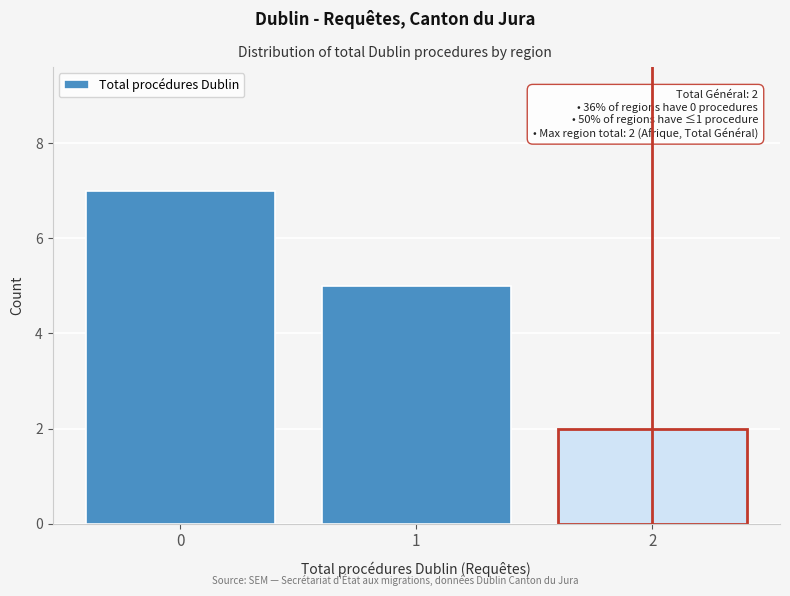

Over which range of the x-axis is the bar tallest?

-0.5 to 0.5